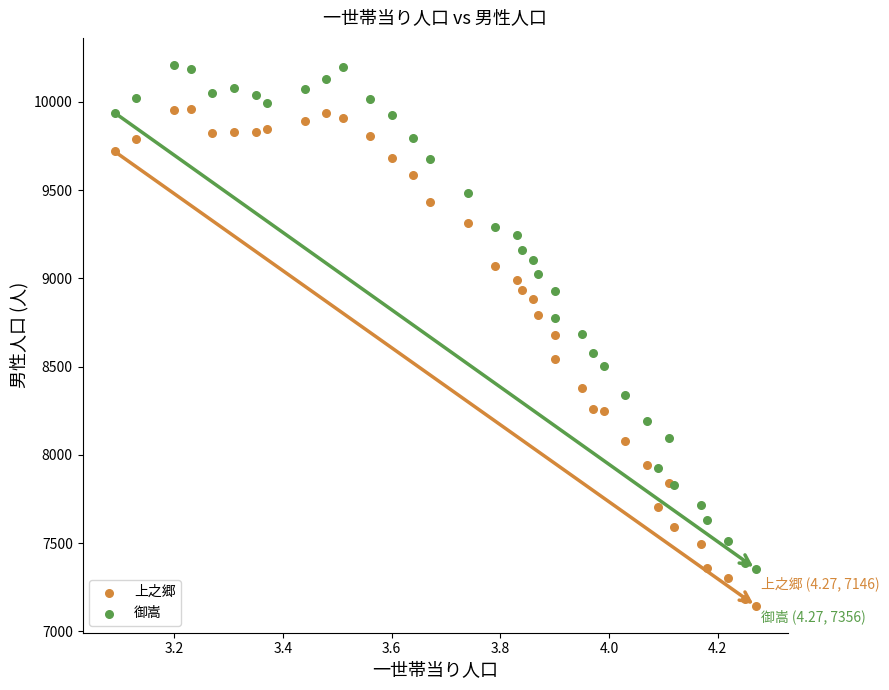

What are all the series names shown in the legend?

上之郷, 御嵩